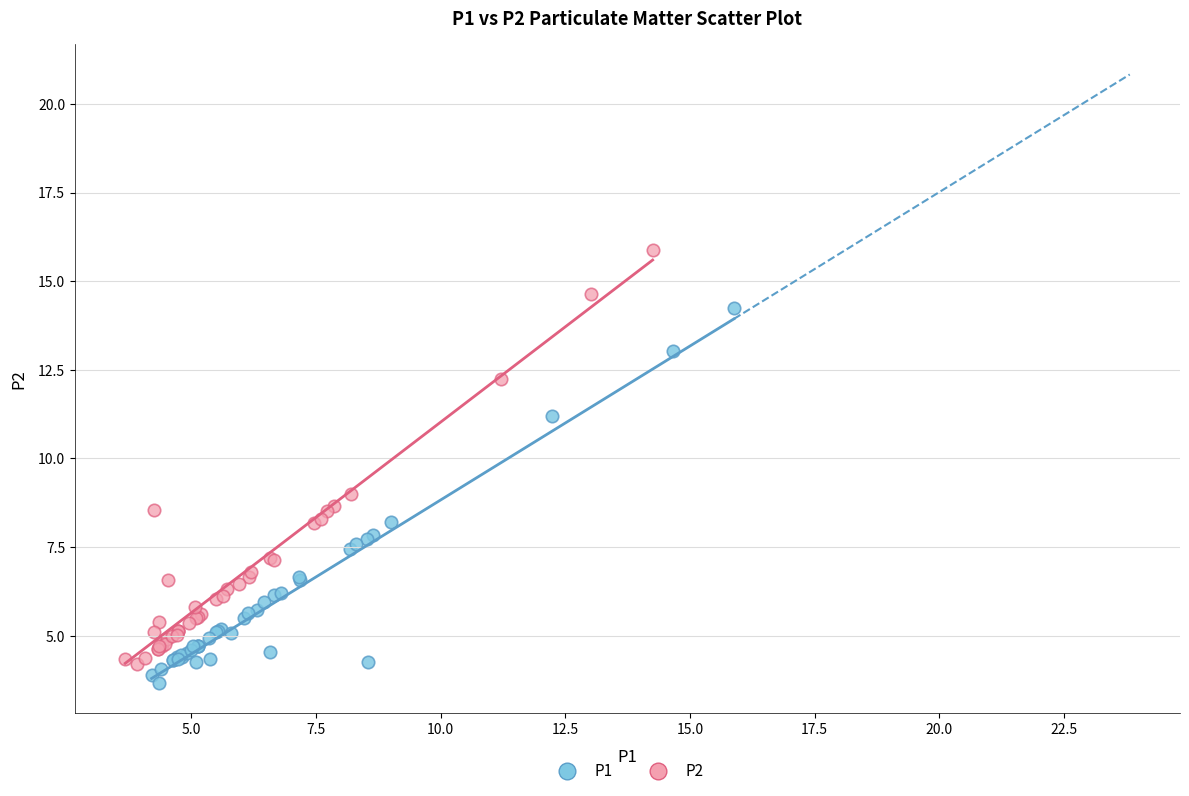

Which series contains the highest Y value?

P2